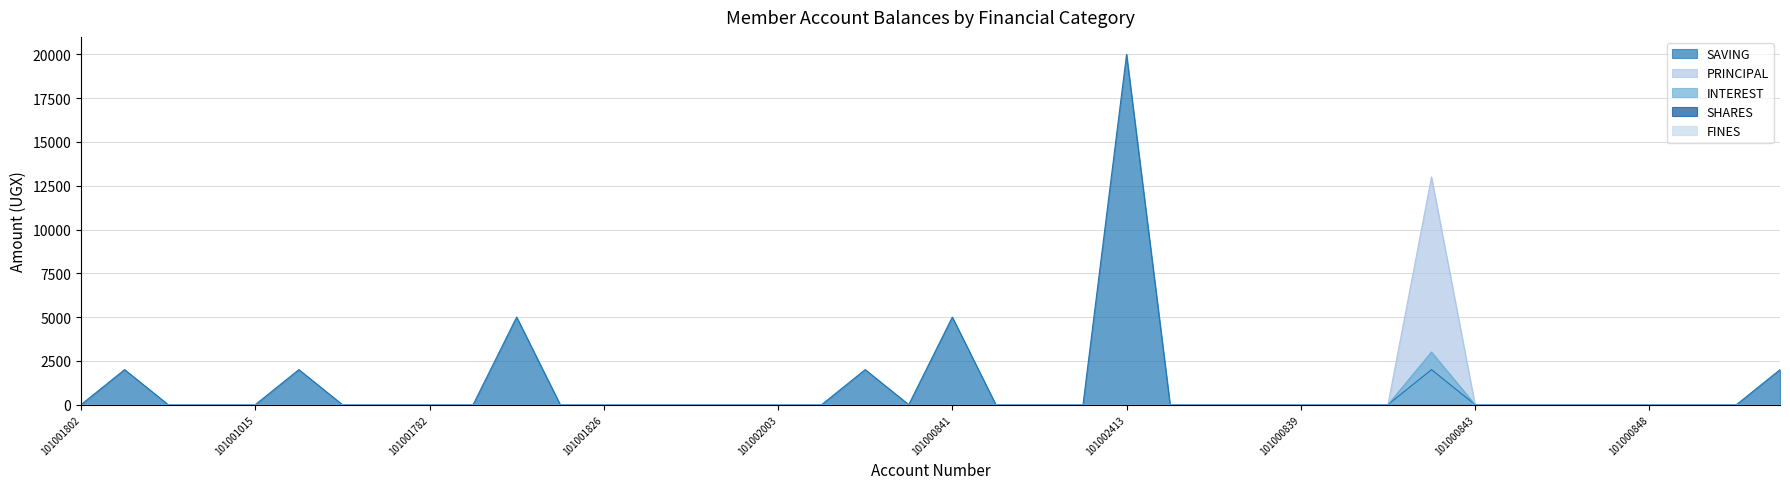

Does the chart display data point markers on the line(s)?

No